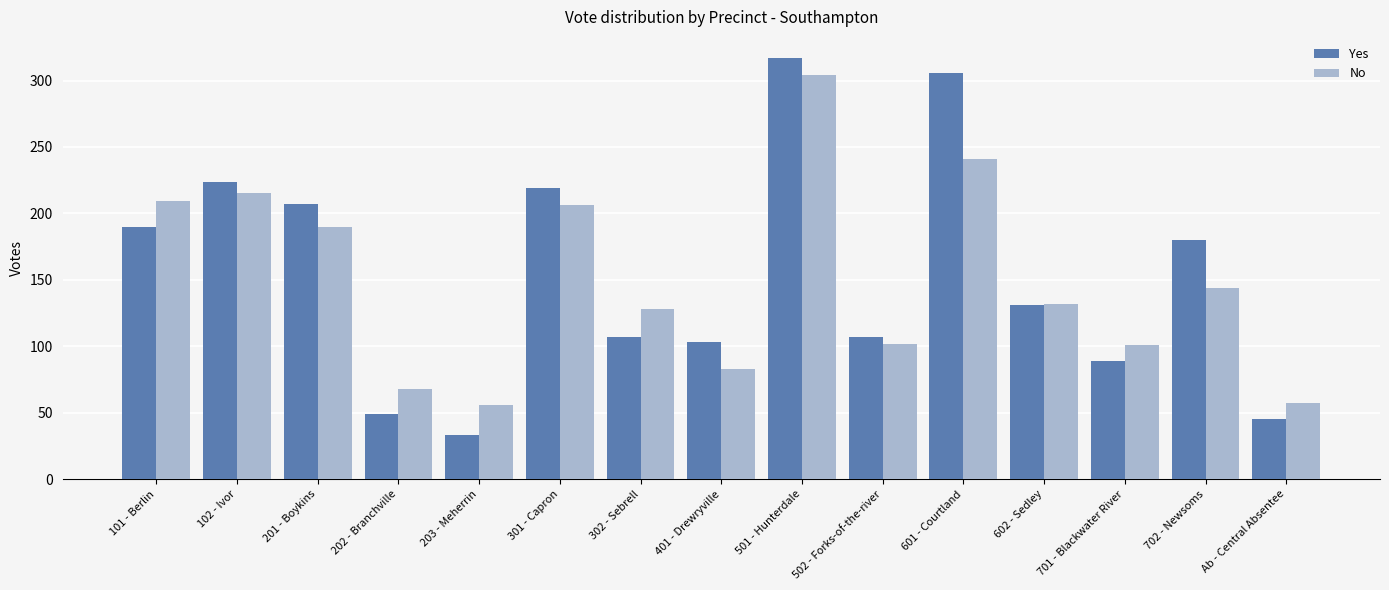

At which category is the sum across all series the highest?

501 - Hunterdale